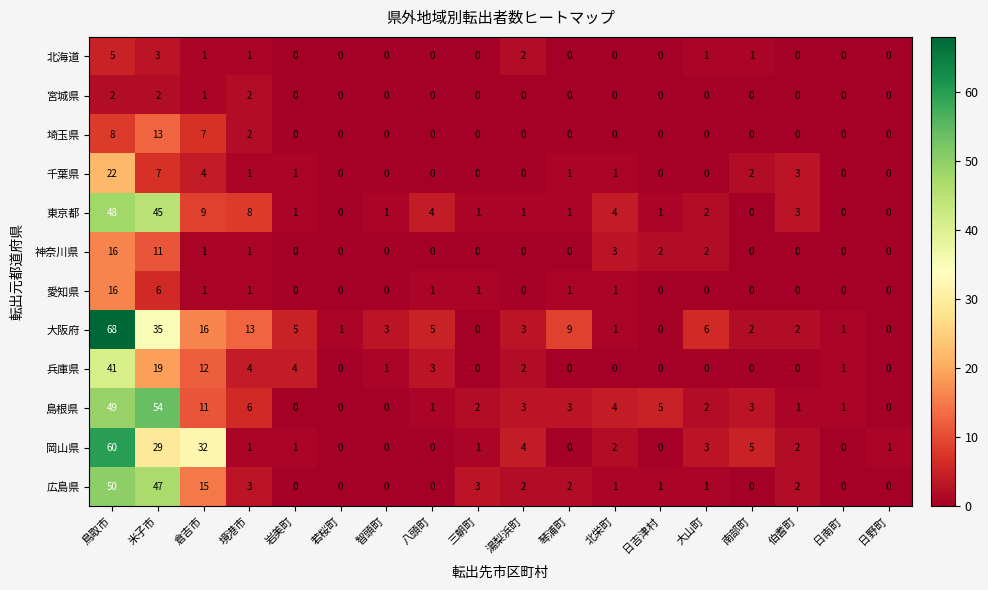

What is the sum of all 宮城県 values?

7